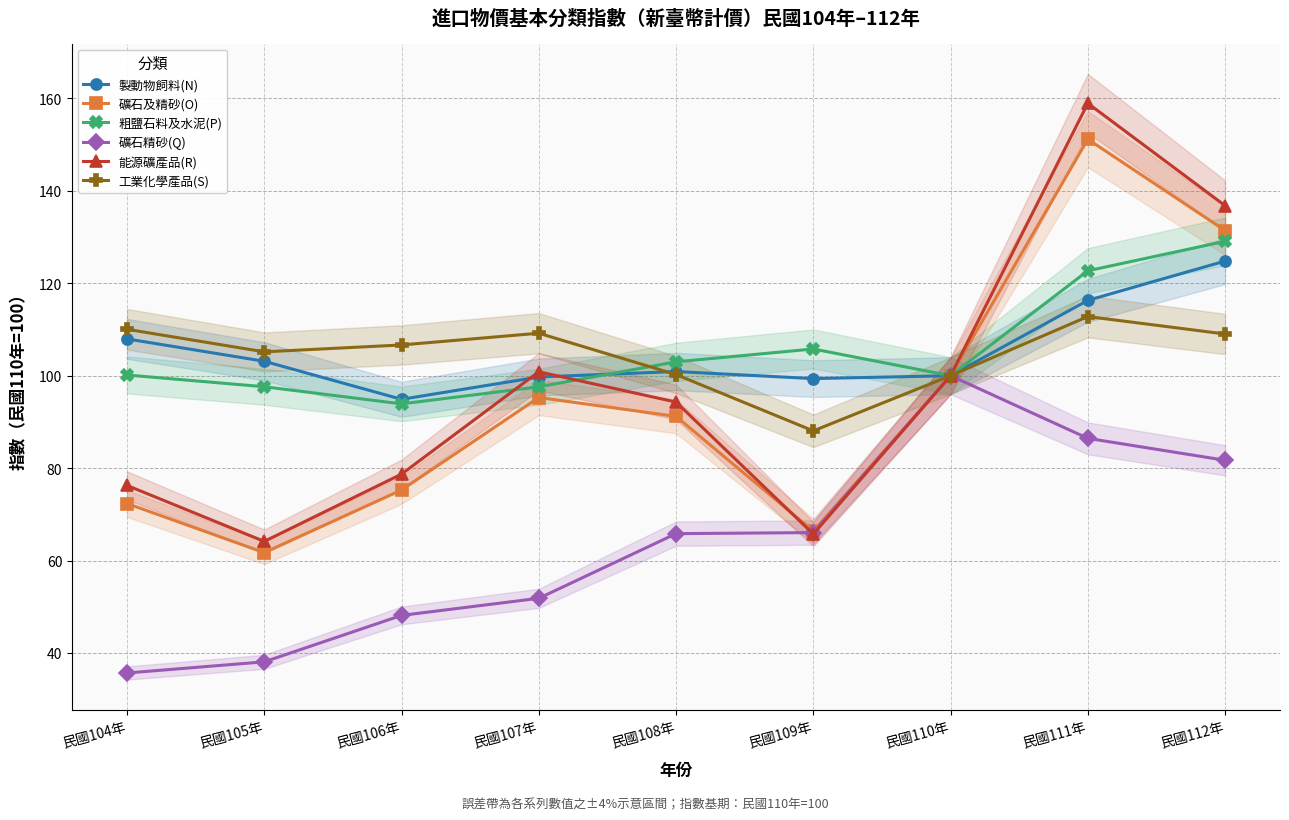

List the series in order of their peak value, highest first.

能源礦產品(R), 礦石及精砂(O), 粗鹽石料及水泥(P), 製動物飼料(N), 工業化學產品(S), 礦石精砂(Q)